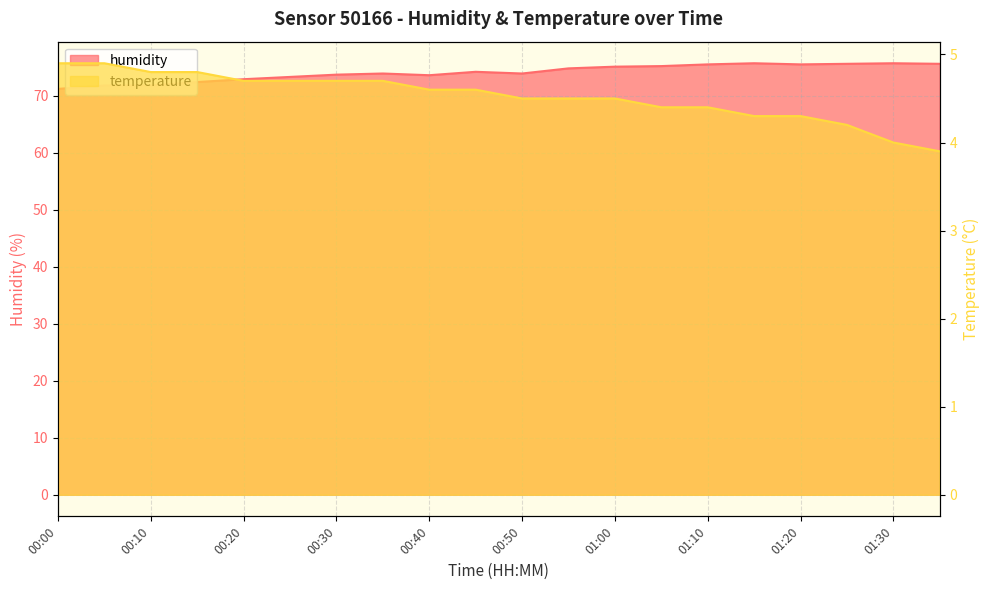

At which label does humidity first exceed 74?

00:45